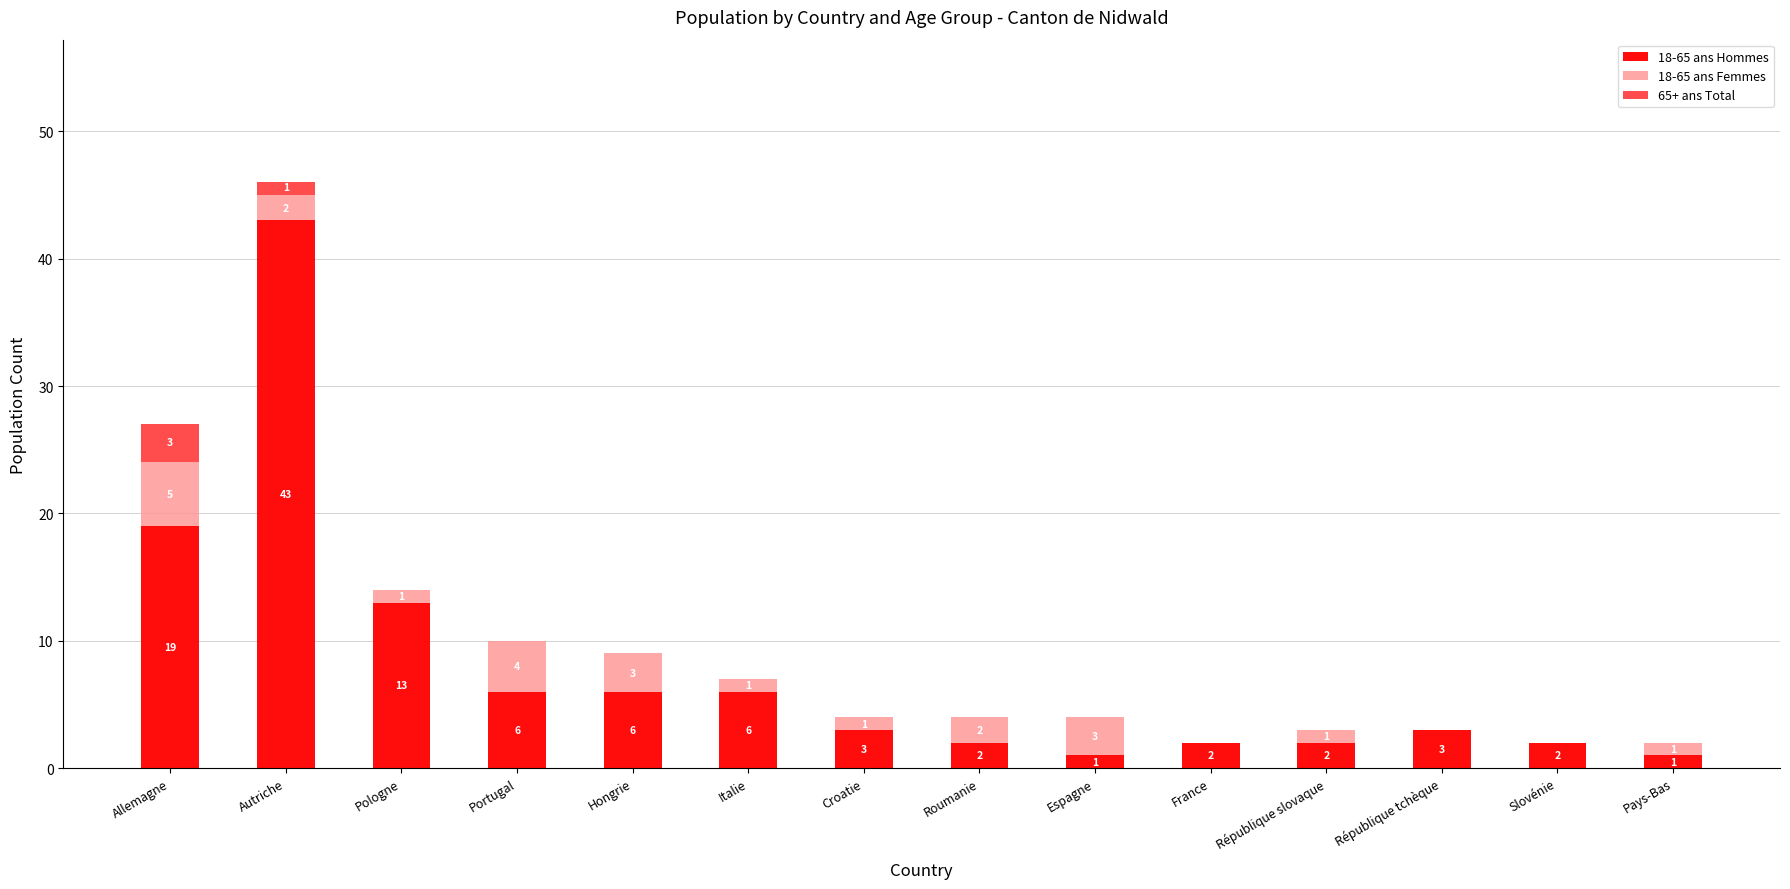

The value of 18-65 ans Hommes at Portugal is 4. True or false?

False